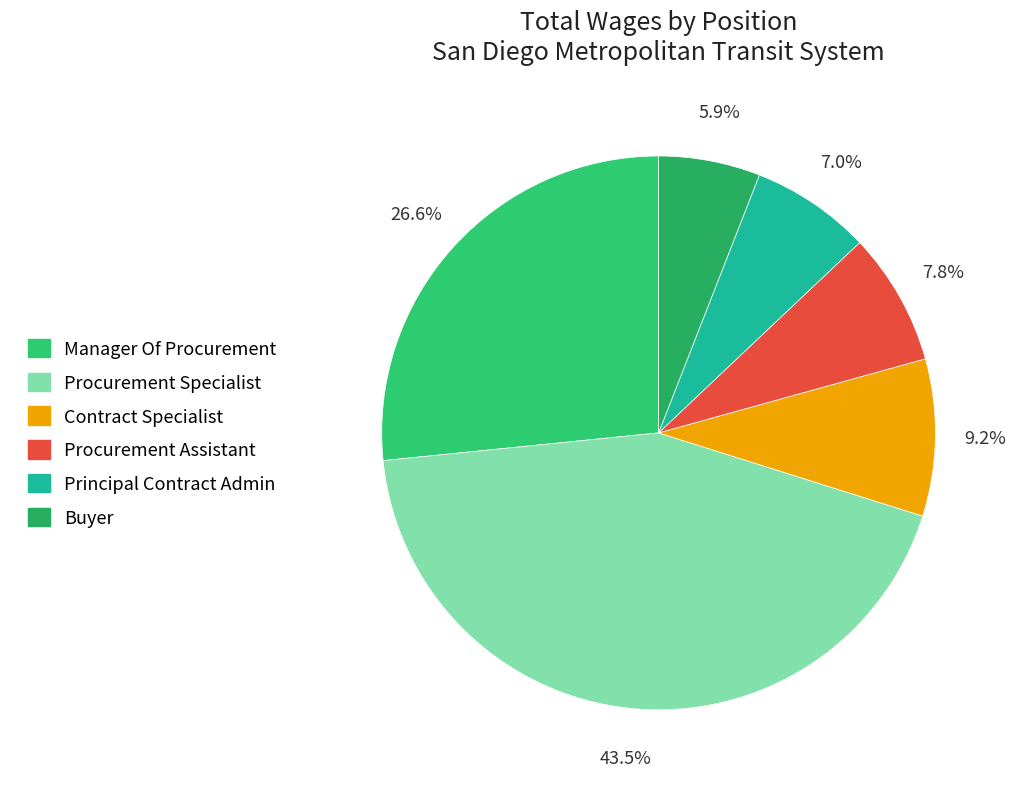

To the nearest percent, what percentage of the pie is Contract Specialist?

9%